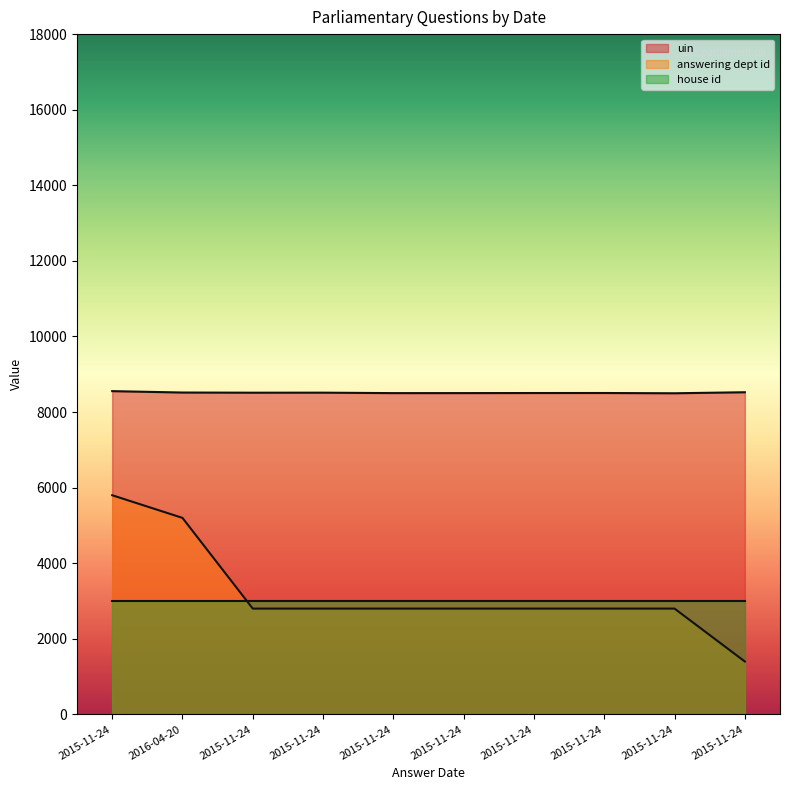

Where is the first local maximum for uin?

2015-11-24